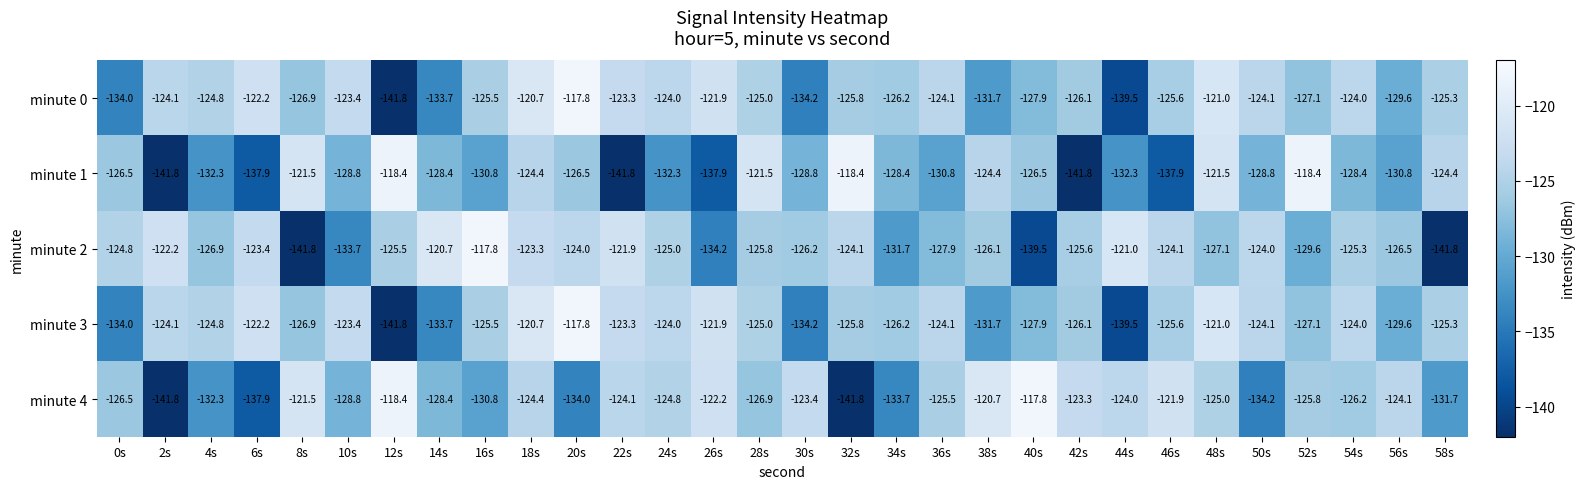

What is the approximate value of minute 2 at 42s?

-125.6